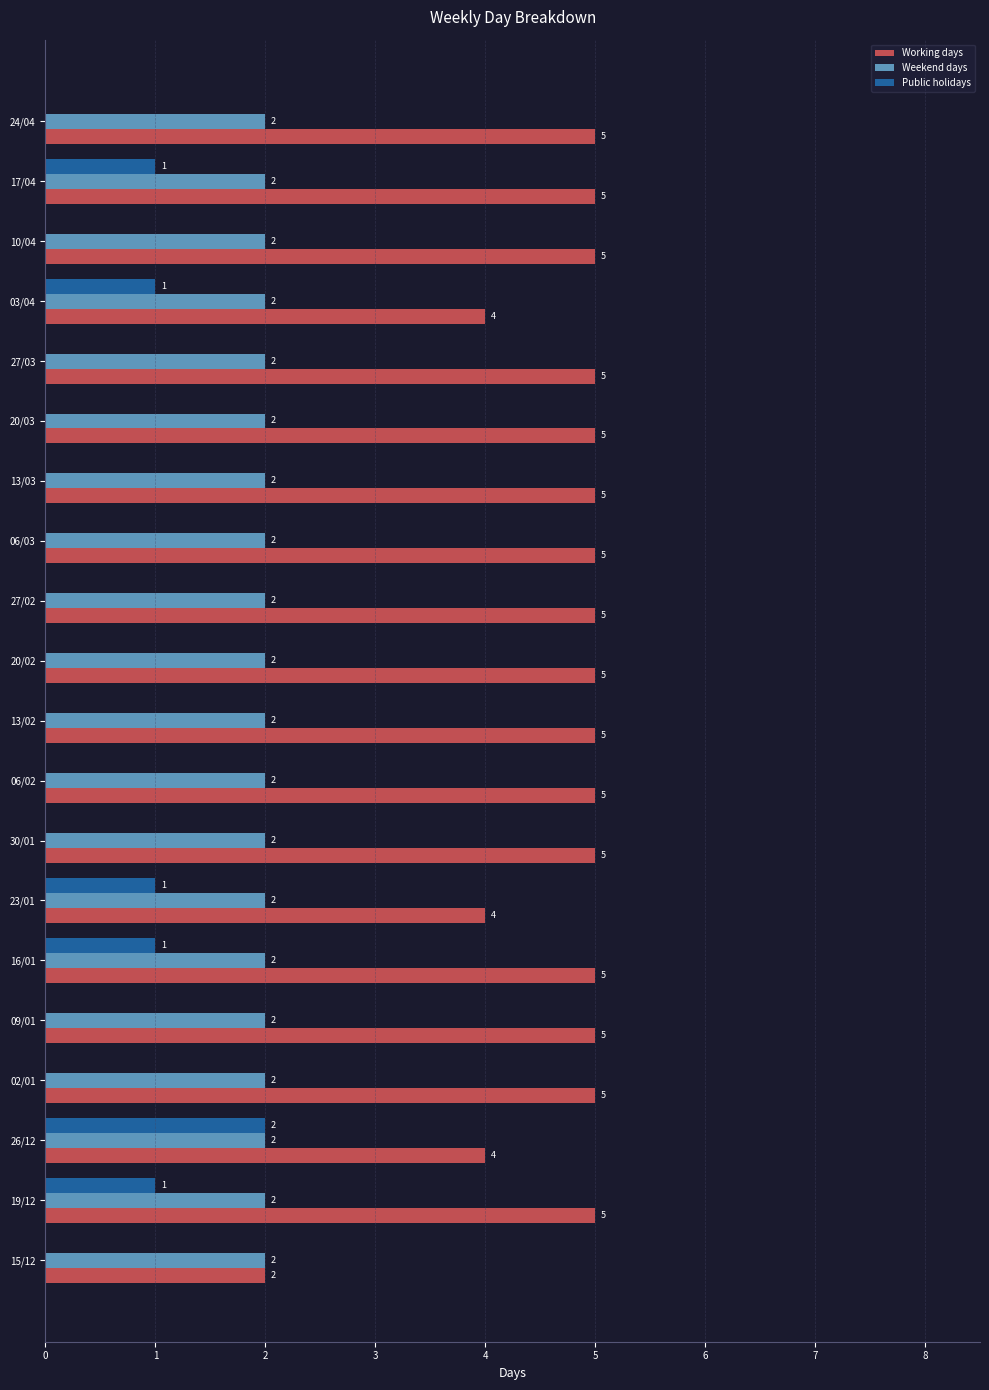

How many categories are shown in the chart?

20